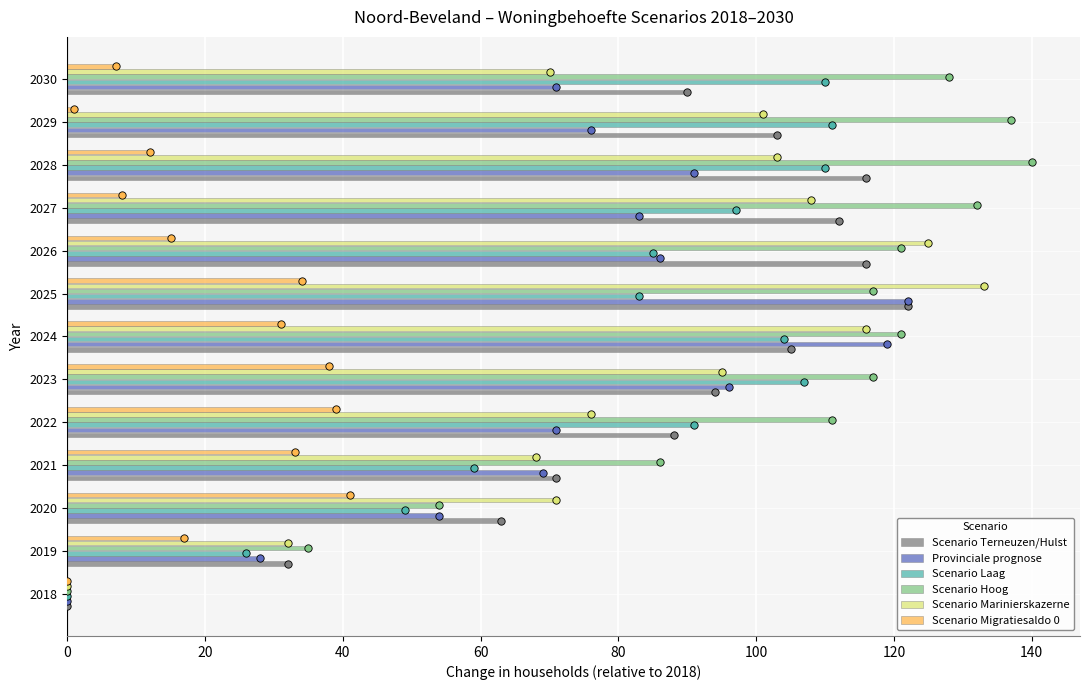

Is the value of Provinciale prognose at 2030 greater than the value of Scenario Terneuzen/Hulst at 2030?

No